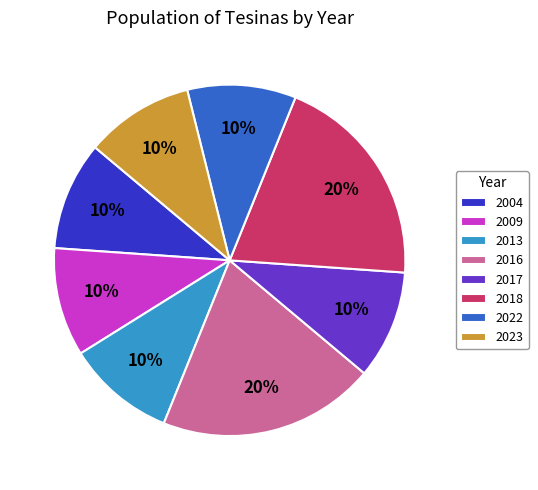

Is the sum of 2009 and 2018 greater than half?

No